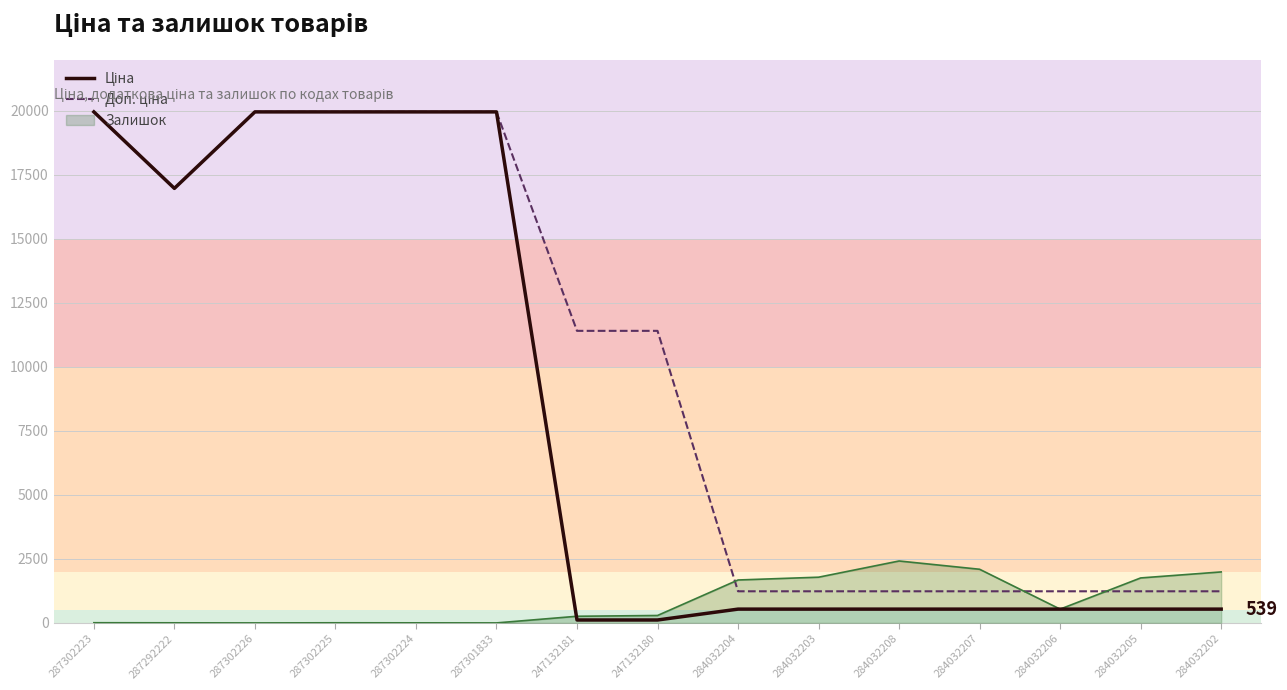

What is the spread (max minus min) of values at 284032207?

1557.0